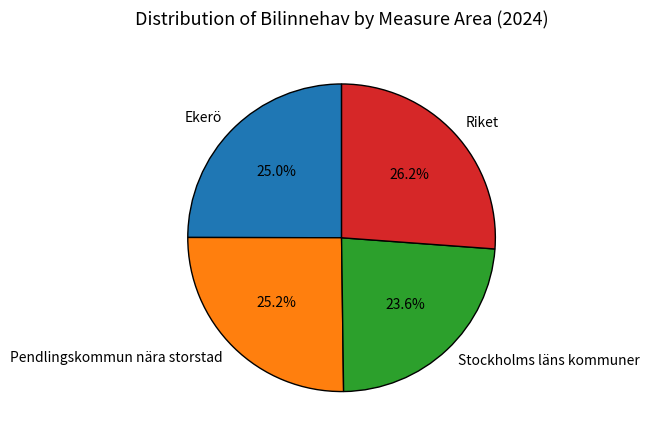

How many segments does this pie chart have?

4